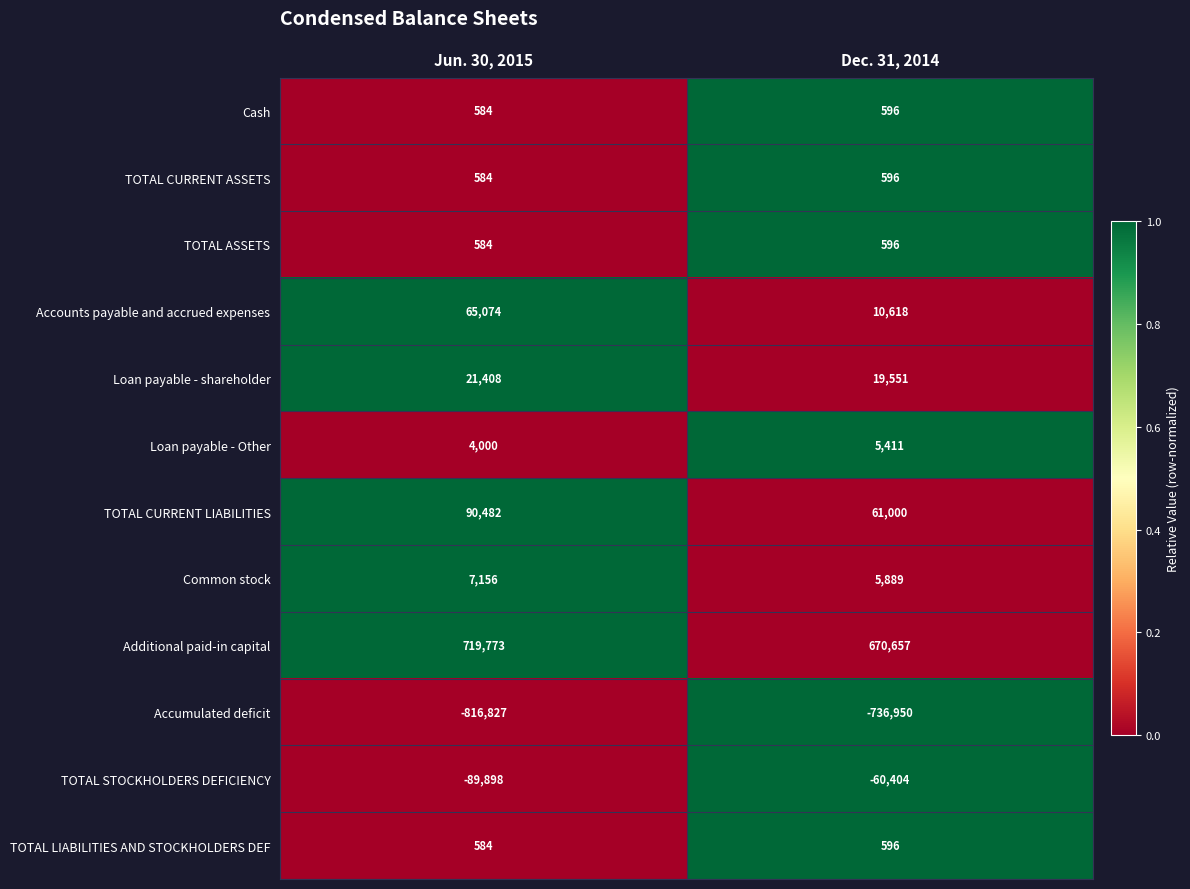

Which series has the largest total across all categories?

Additional paid-in capital